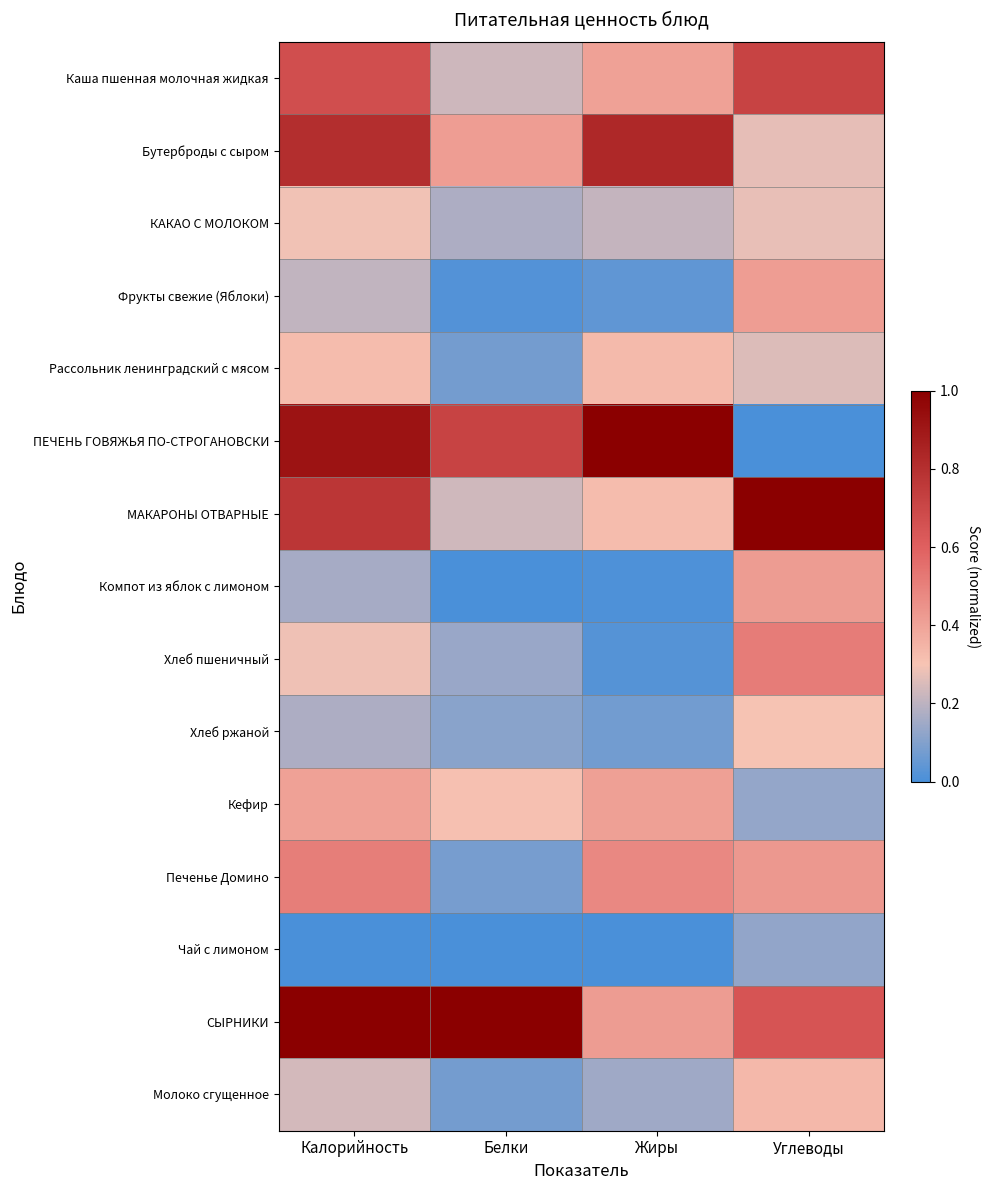

Count the number of categories in the chart.

4